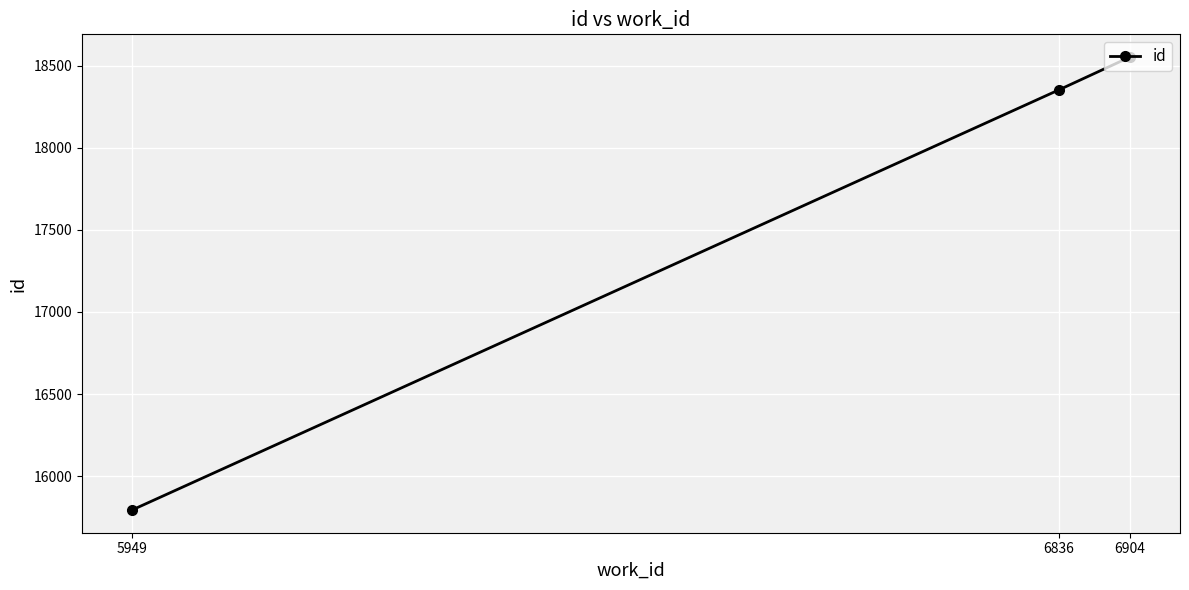

What is the smallest value displayed?

15793